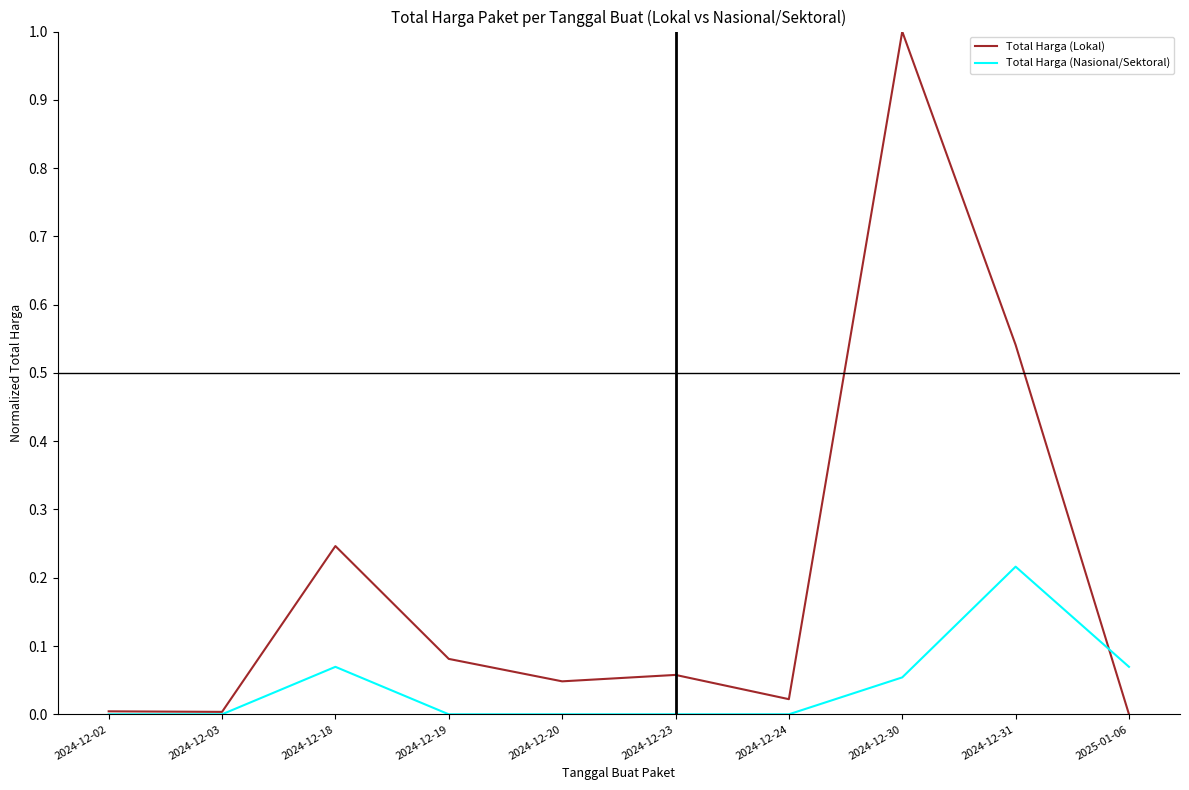

Count the number of data series in this chart.

2